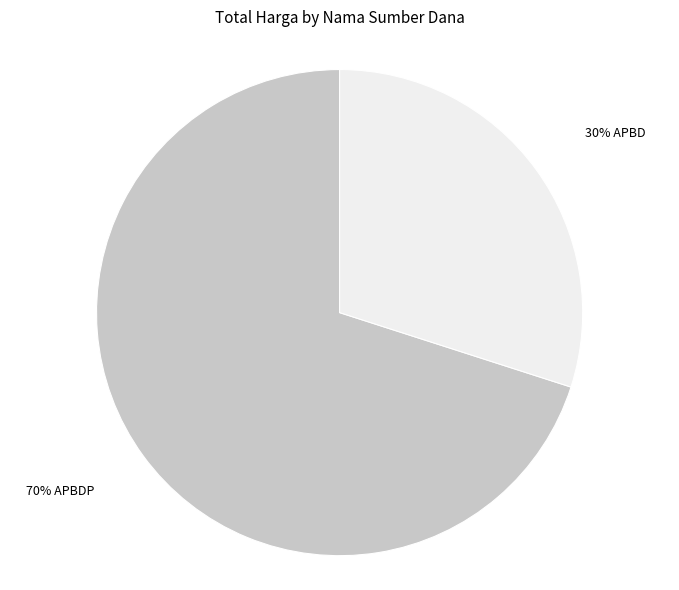

To the nearest percent, what is the average slice percentage?

50%